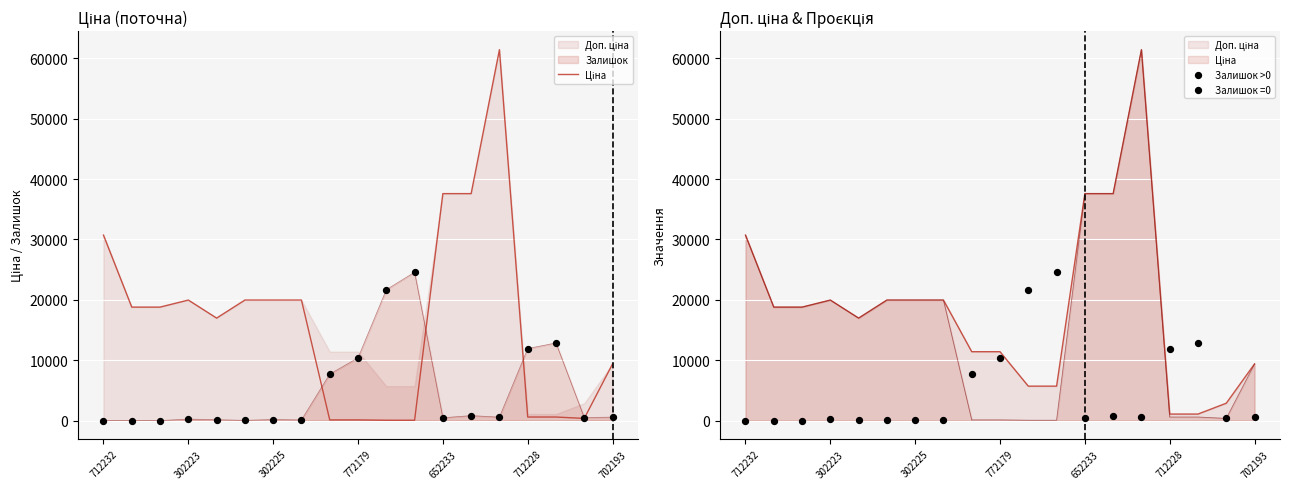

Which series has the largest total across all categories?

Доп. ціна